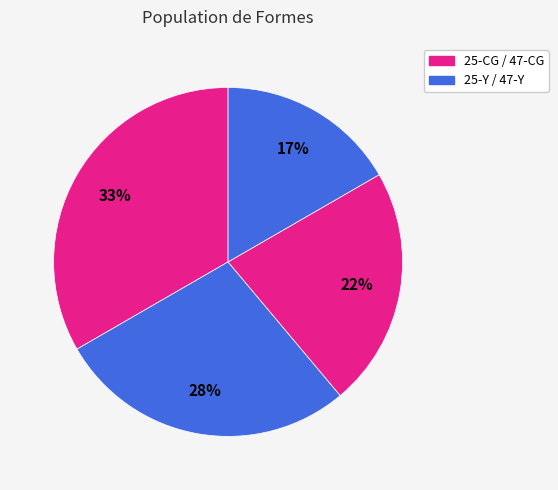

Which slice is the largest?

25-CG